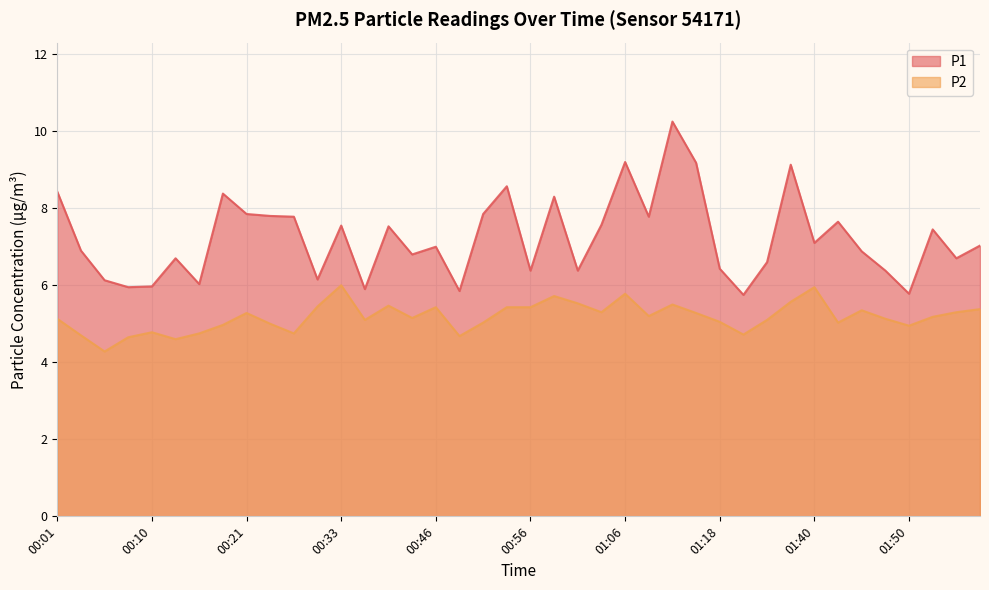

At which category does the chart reach its peak across all series?

01:13